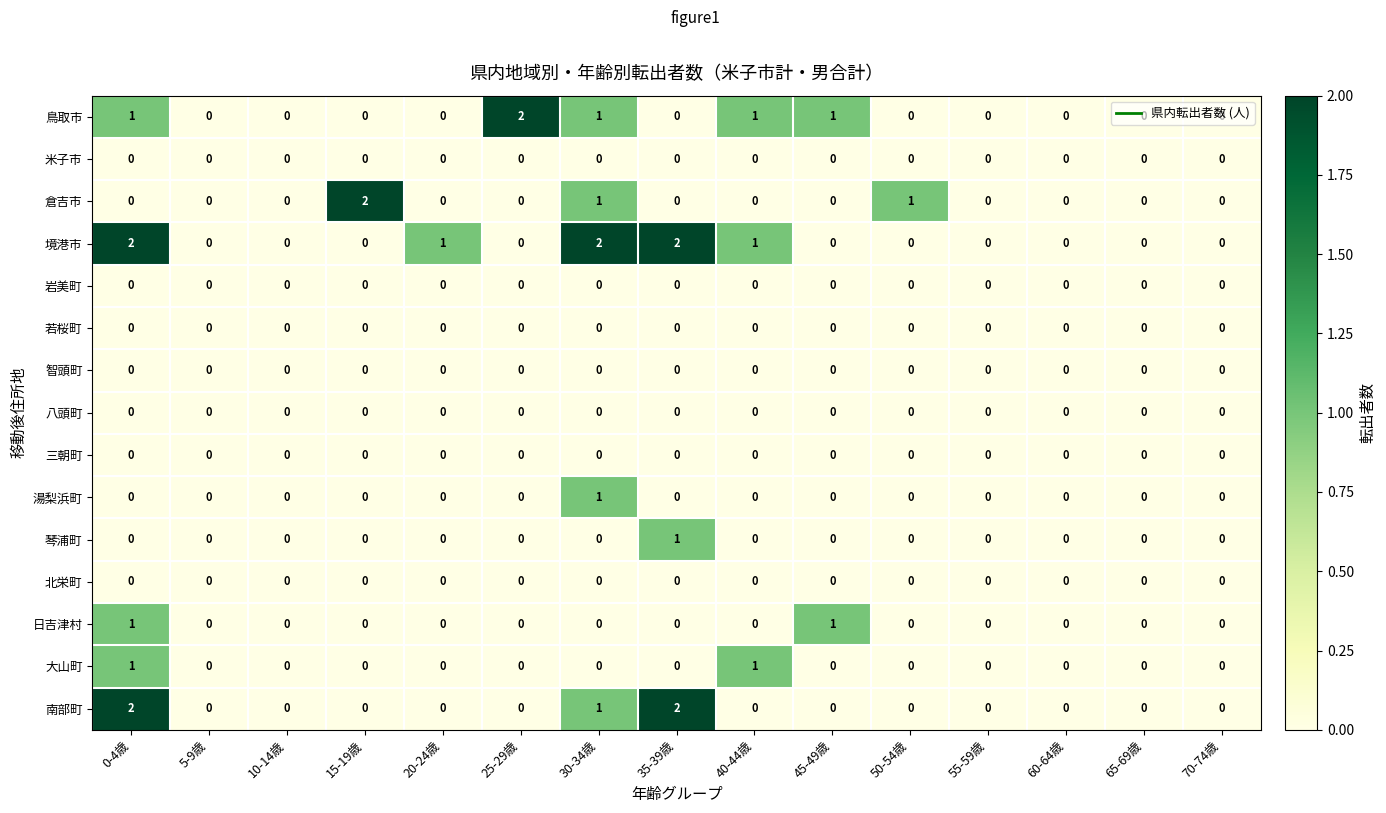

What is the sum of all 境港市 values?

8